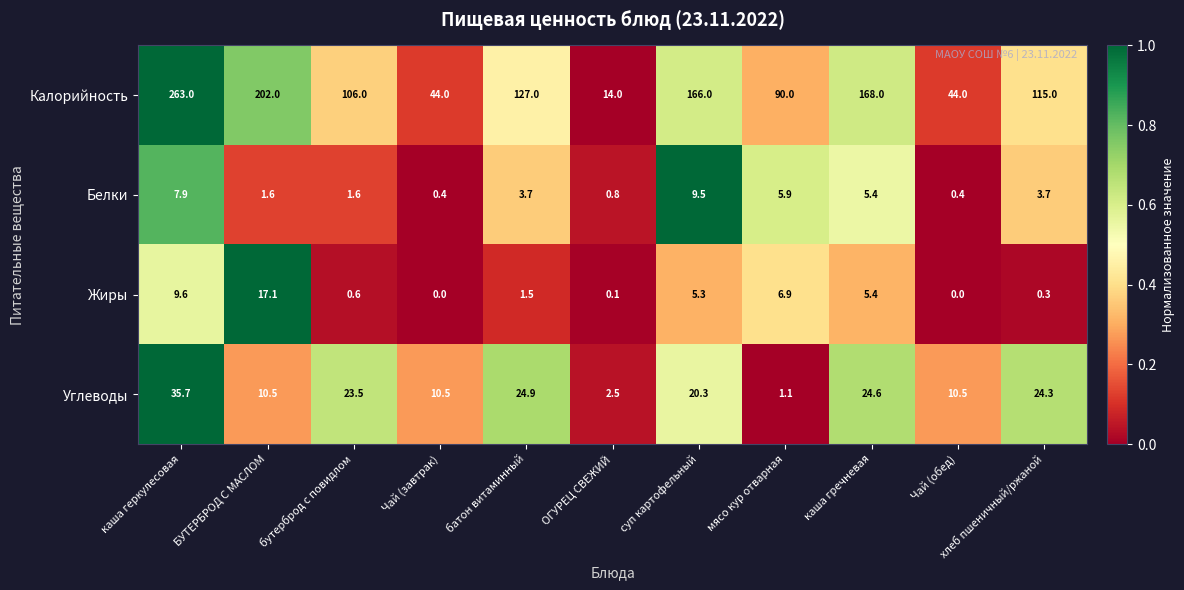

What value does the Белки series have at мясо кур отварная?

5.9